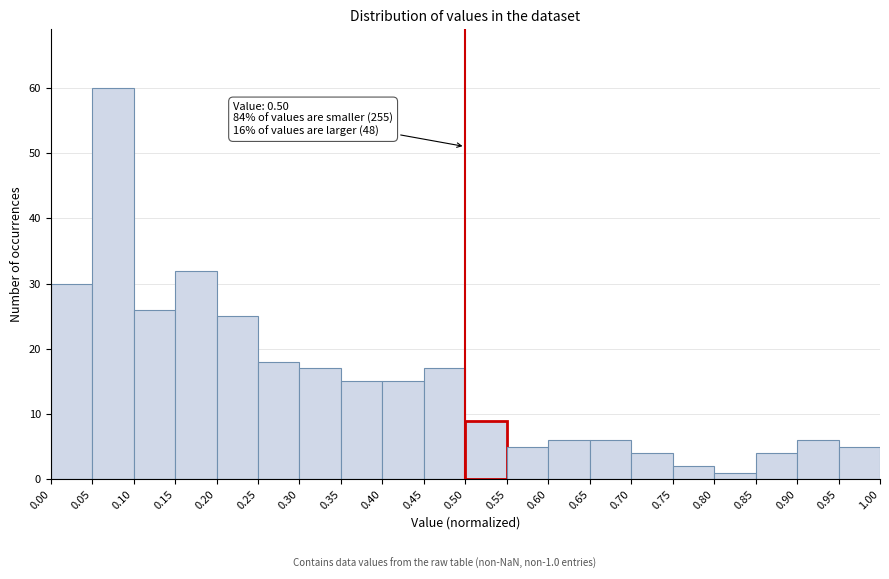

Which range on the x-axis has the tallest bar?

0.05 to 0.10